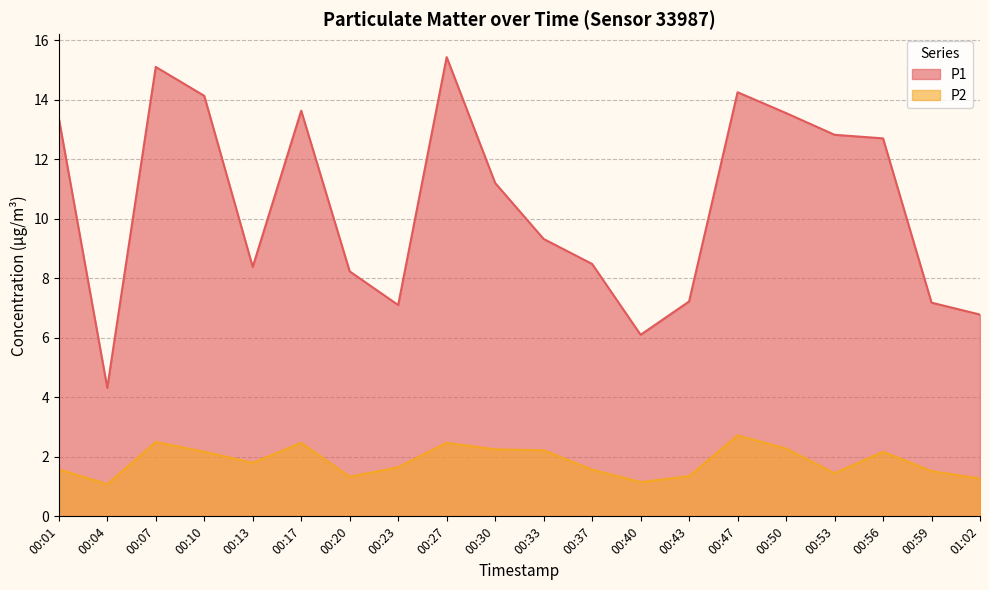

Read the P2 value at 00:07.

2.5